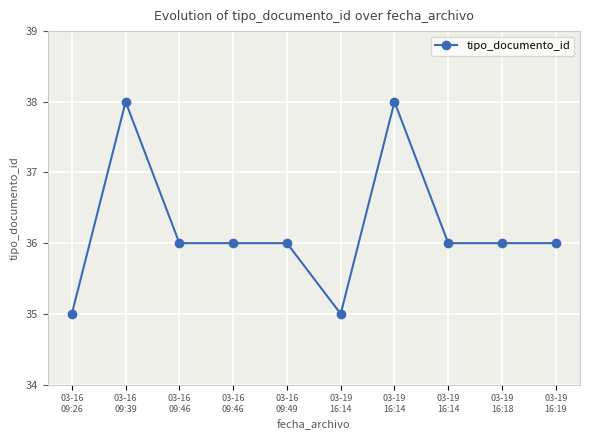

List the labels in order of value, largest first.

03-16
09:39, 03-19
16:14, 03-16
09:46, 03-16
09:46, 03-16
09:49, 03-19
16:14, 03-19
16:18, 03-19
16:19, 03-16
09:26, 03-19
16:14